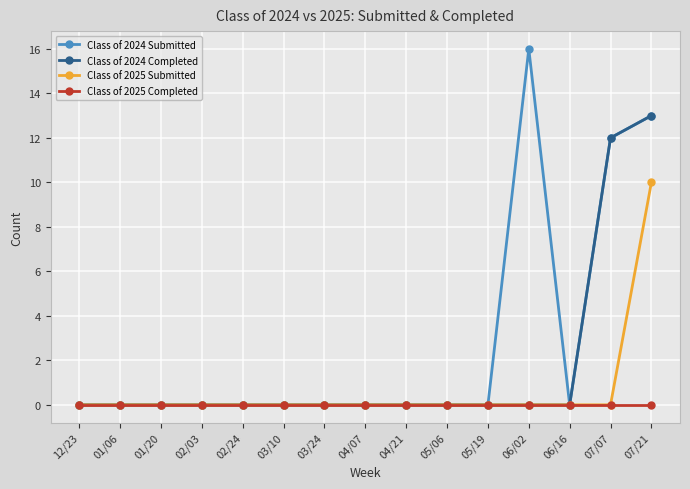

At which category does the chart reach its peak across all series?

06/02